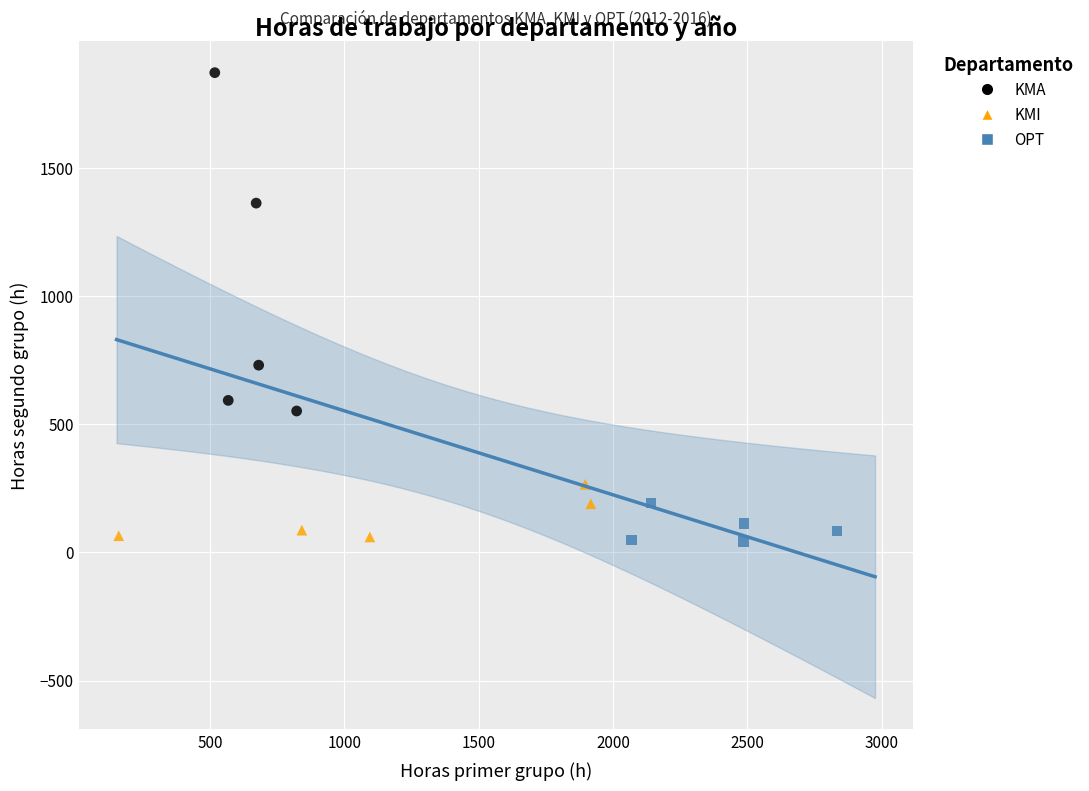

Which series reaches the maximum Y coordinate?

KMA